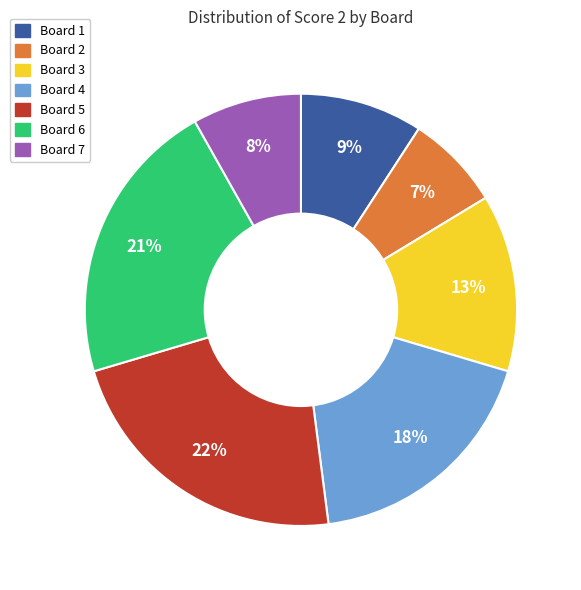

Approximately how many times larger is the value at Board 1 compared to Board 2?

1.3